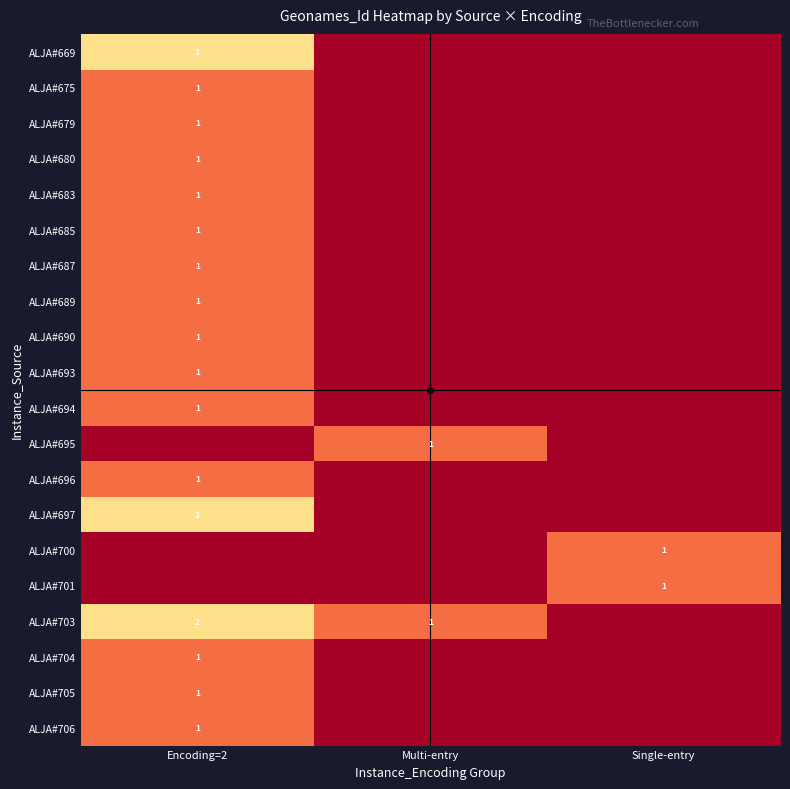

The ALJA#683 series shows 1 at Encoding=2. True or false?

True